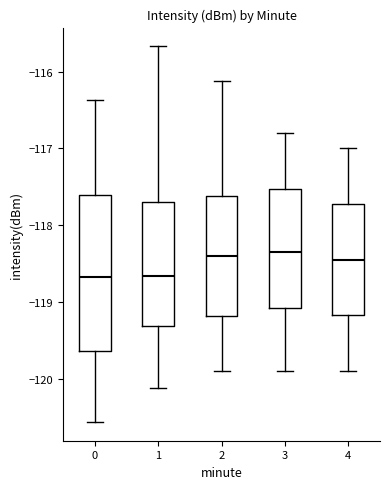

Where does the lower whisker of the box at x = 2 end on the y-axis? The values are not printed on the chart, so give them approximately, as read against the axis.

-119.9